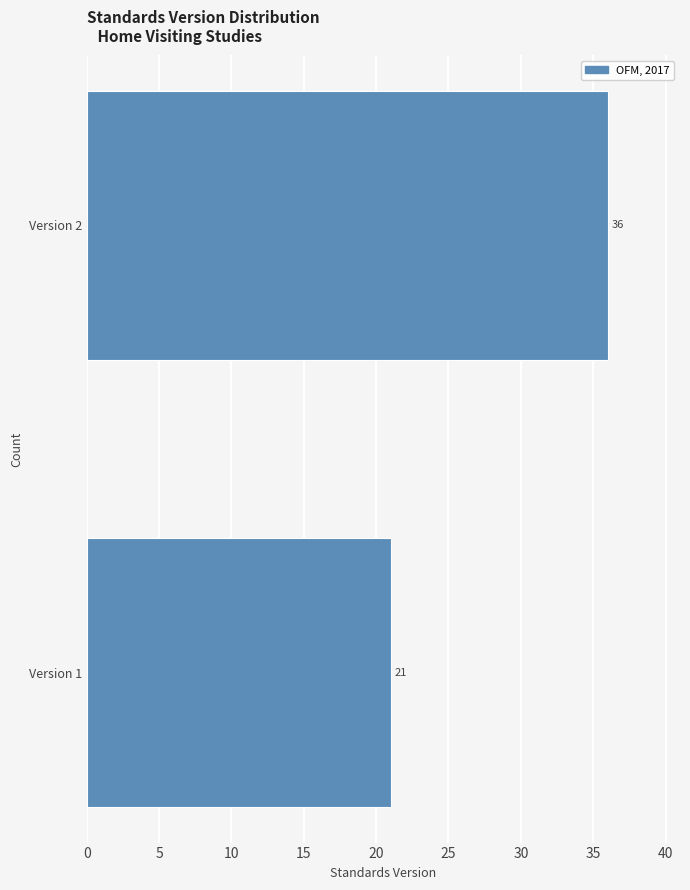

Reading bottom to top, extract all data points from this chart.

21	36